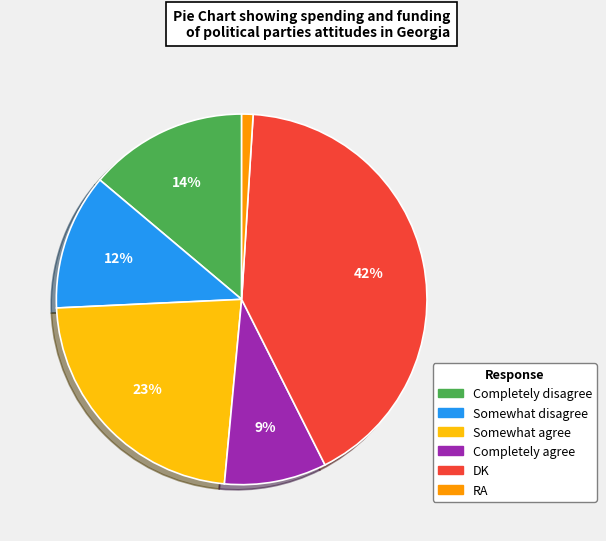

Between RA and Somewhat agree, which is larger?

Somewhat agree